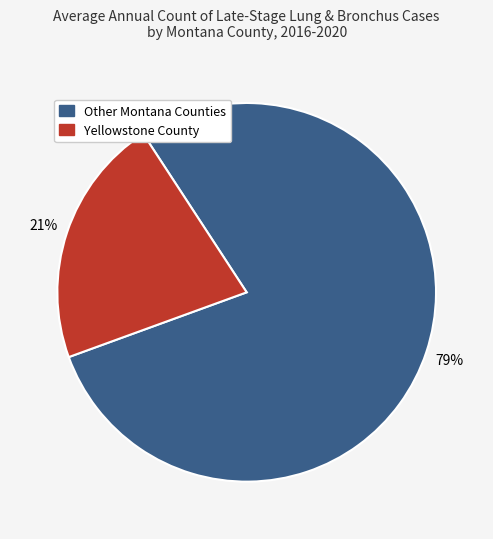

To the nearest percent, what is the average slice percentage?

50%